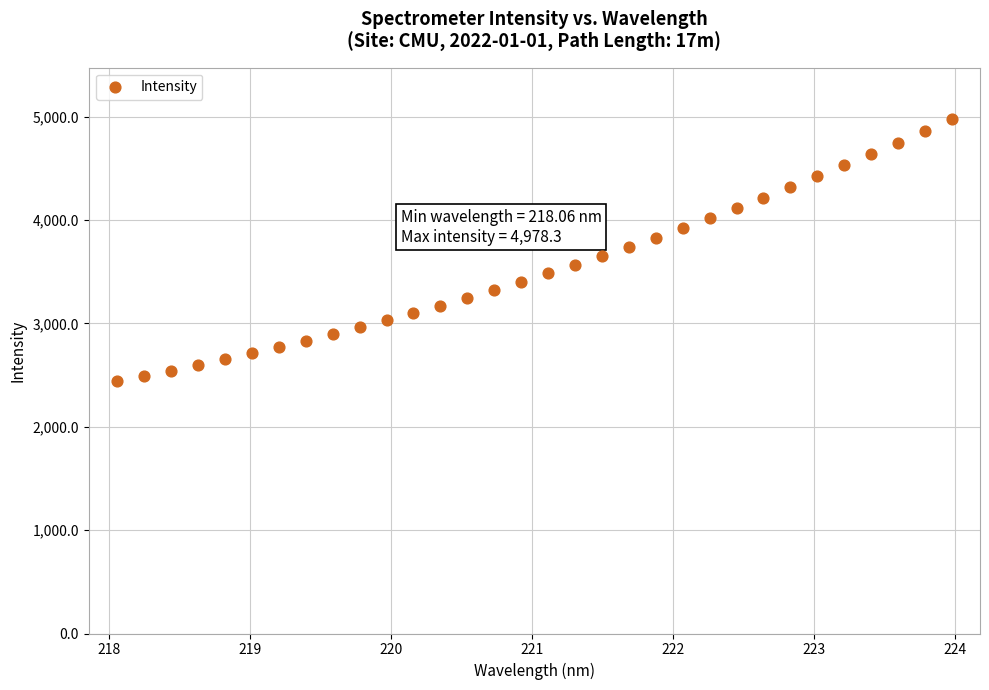

What is the range of Y values (max minus min)?

2534.6